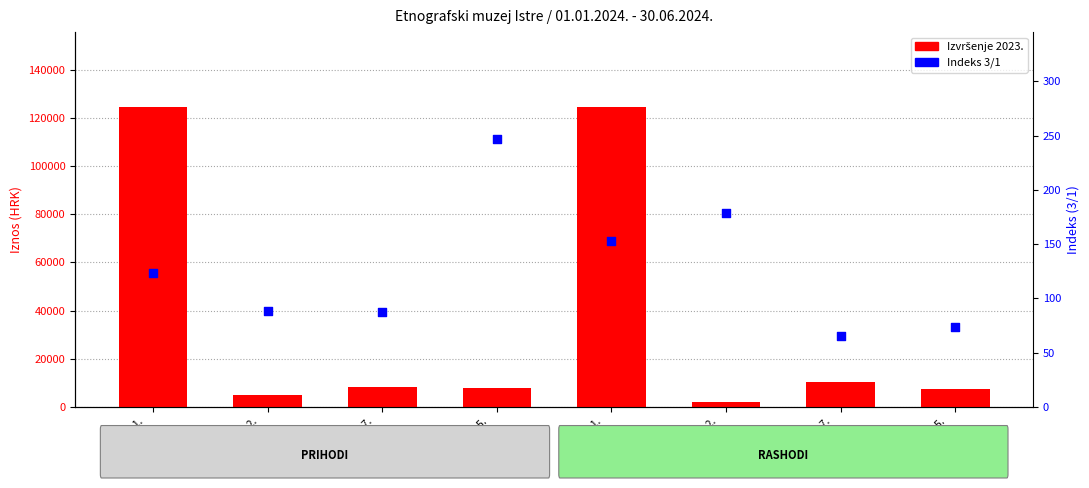

What are all the series names shown in the legend?

Izvršenje 2023., Indeks 3/1